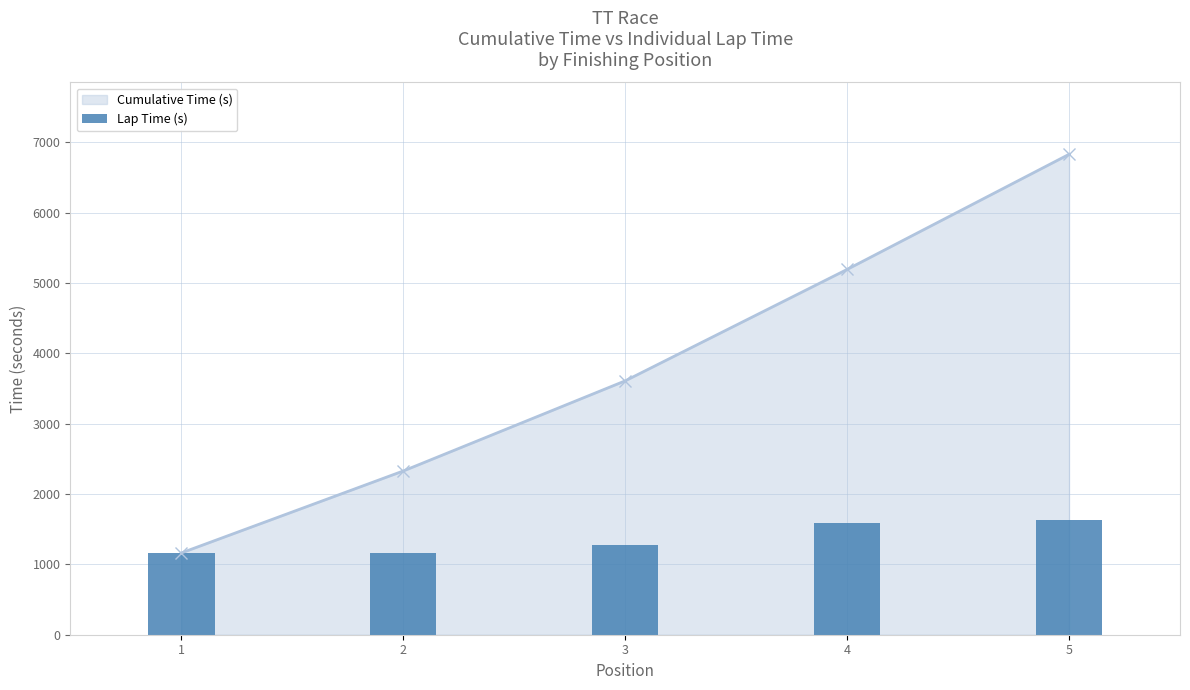

Rank the categories by Cumulative Time (s) value from lowest to highest.

1, 2, 3, 4, 5